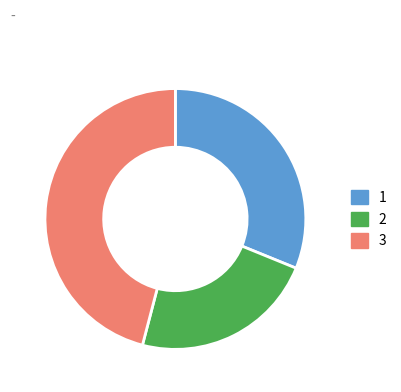

True or false: 1 accounts for 31% of the total.

True